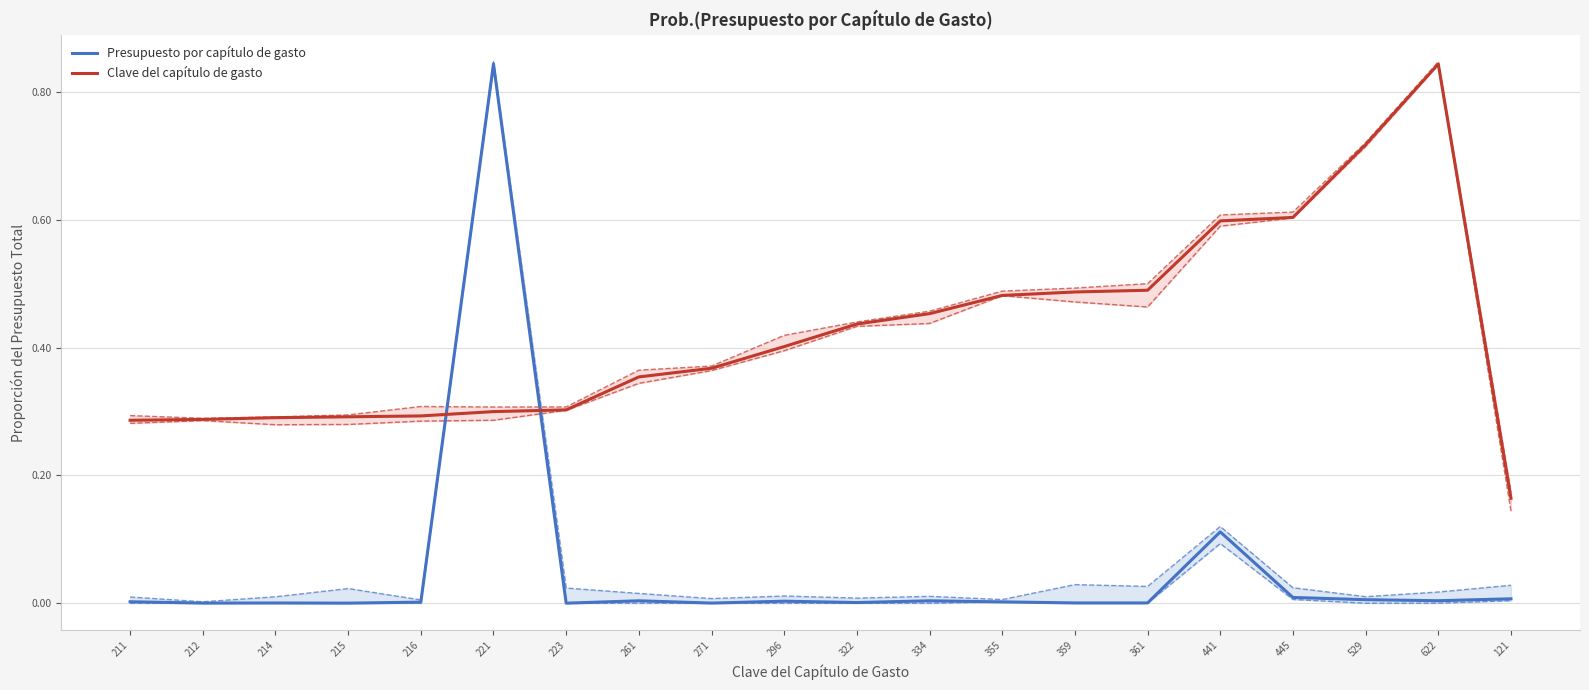

In Presupuesto por capítulo de gasto, how many points are higher than both neighbors (excluding endpoints)?

6